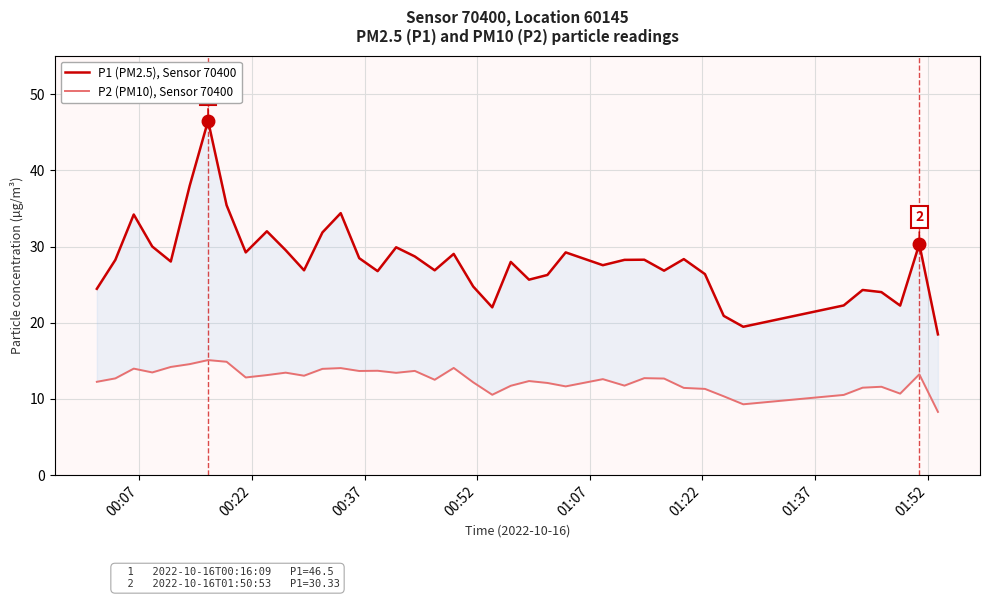

True or false: P2 (PM10), Sensor 70400 and P1 (PM2.5), Sensor 70400 cross at least once.

False